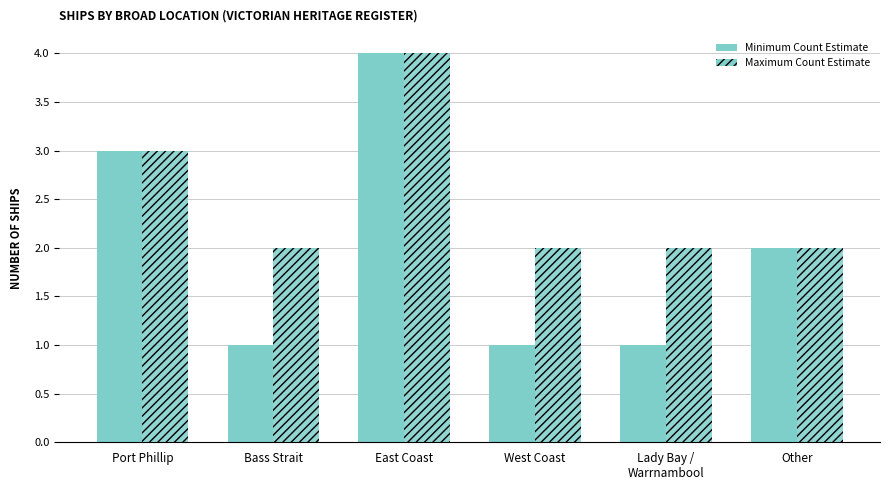

What is the label of the 1st bar from the right?

Other